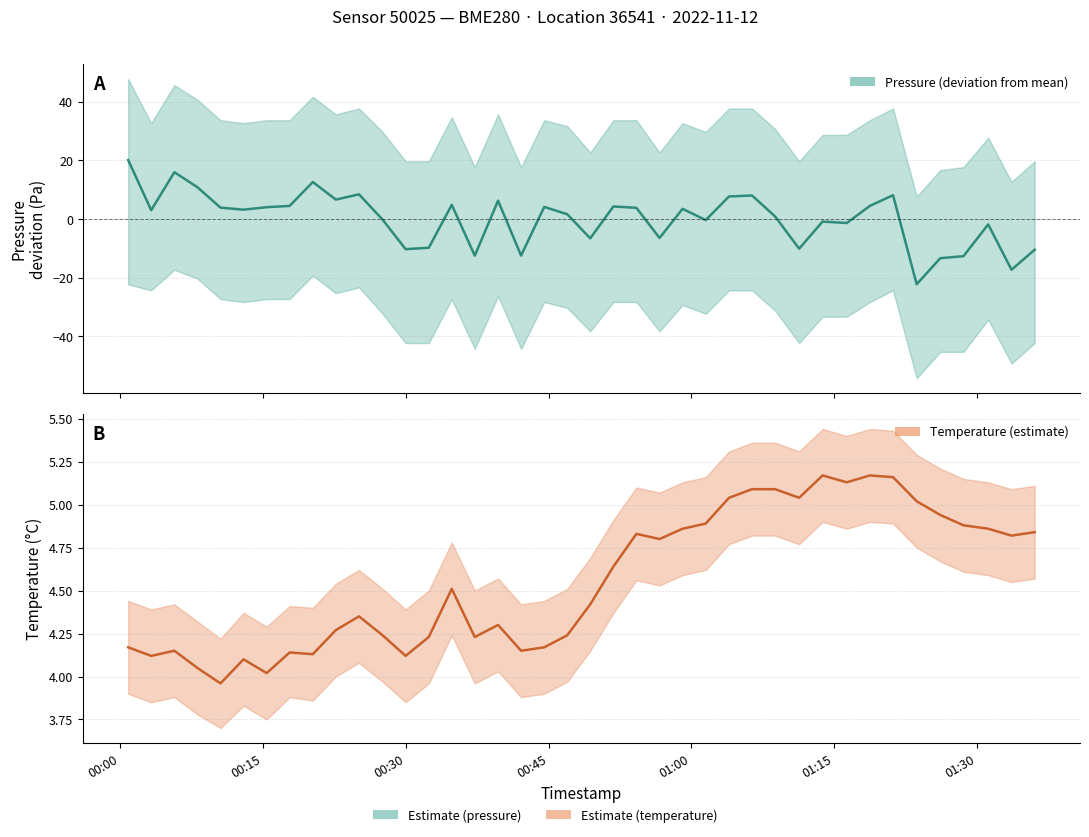

Which series ends up on top after the final intersection of temperature and pressure?

temperature